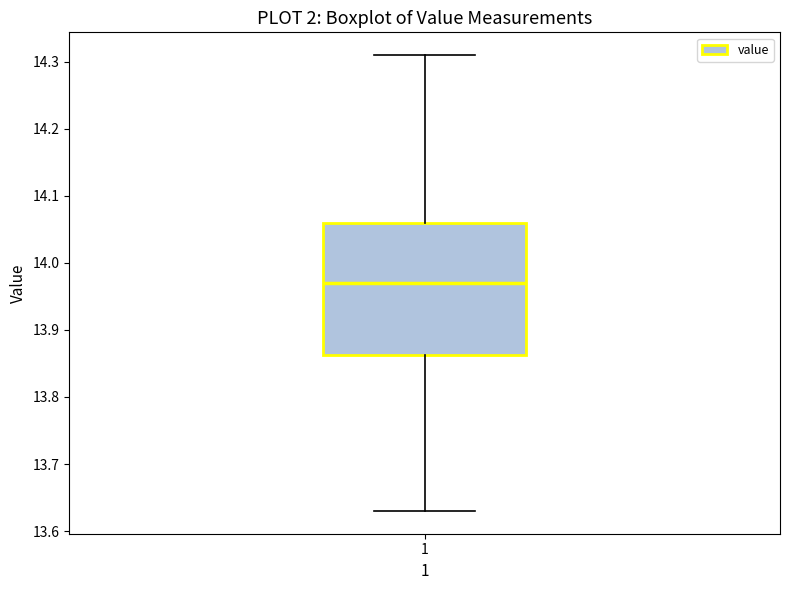

Where does the lower whisker of the box at x = 1 end on the y-axis? The values are not printed on the chart, so give them approximately, as read against the axis.

13.63